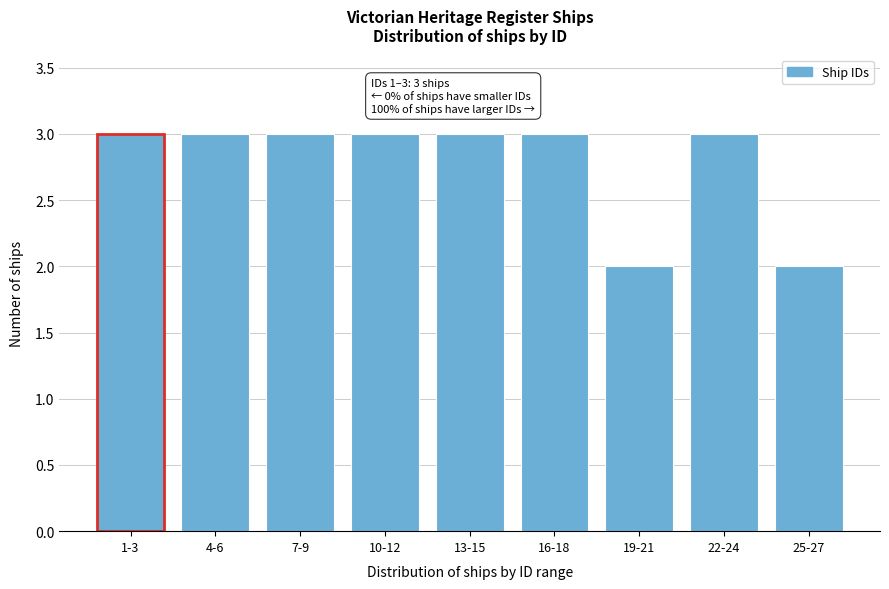

Reading left to right, transcribe all the data shown in this chart.

3	3	3	3	3	3	2	3	2